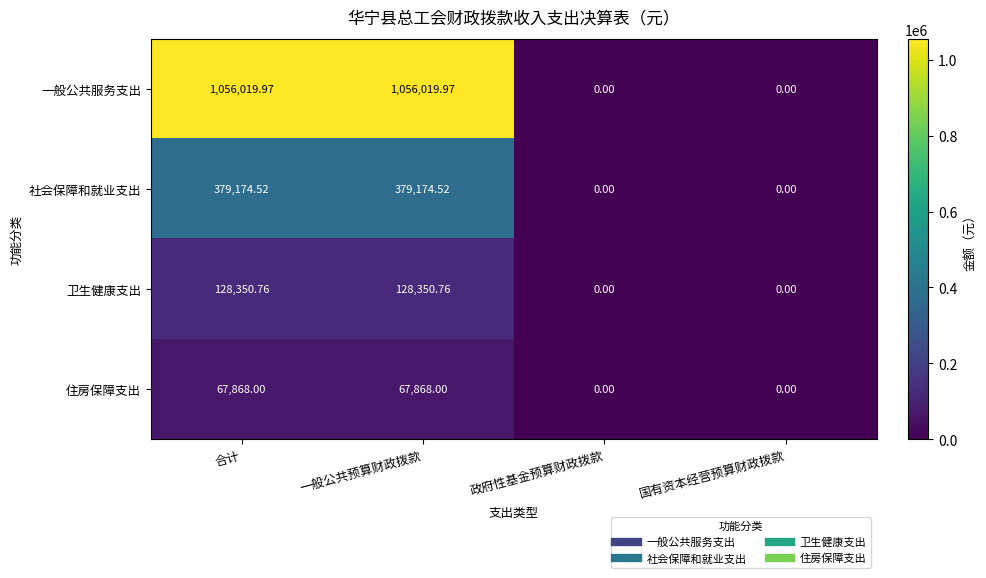

Between 一般公共预算财政拨款 and 国有资本经营预算财政拨款, which series saw the biggest shift?

一般公共服务支出